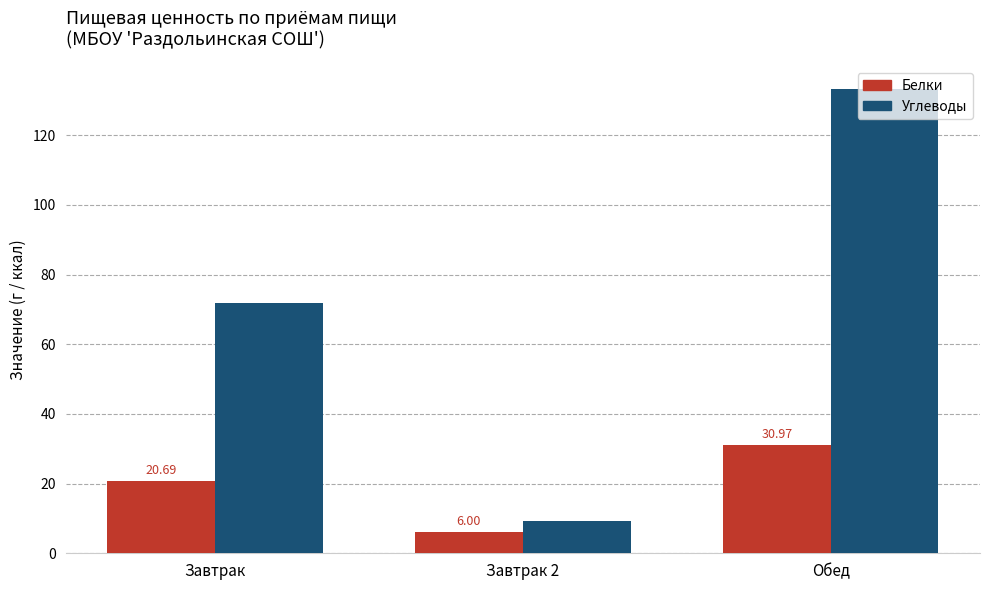

Which category has the lowest value in the Белки series?

Завтрак 2